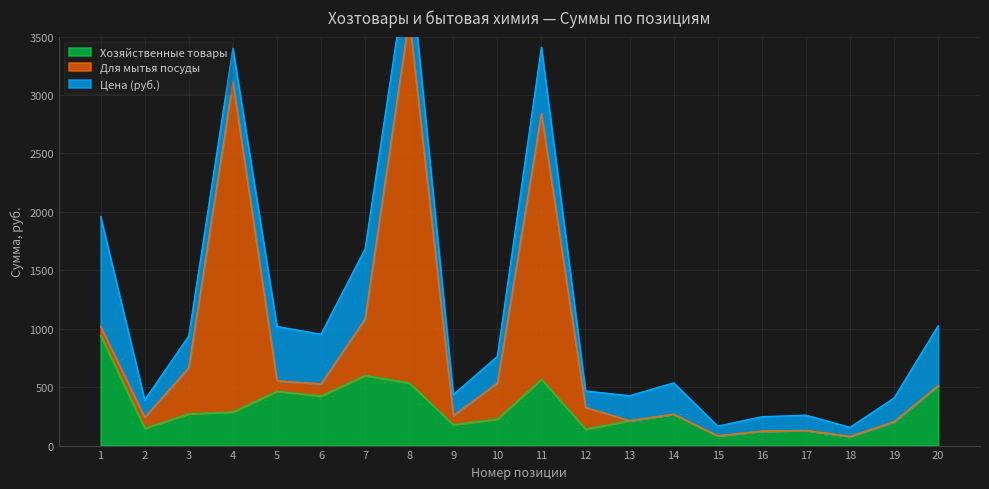

What is the highest value of the Хозяйственные товары series?

941.2